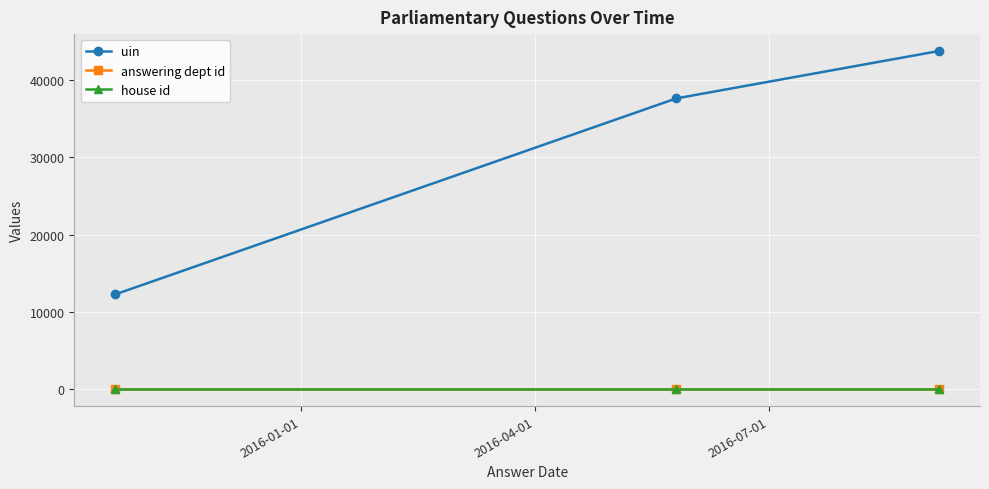

Which series has the largest range (max minus min)?

uin